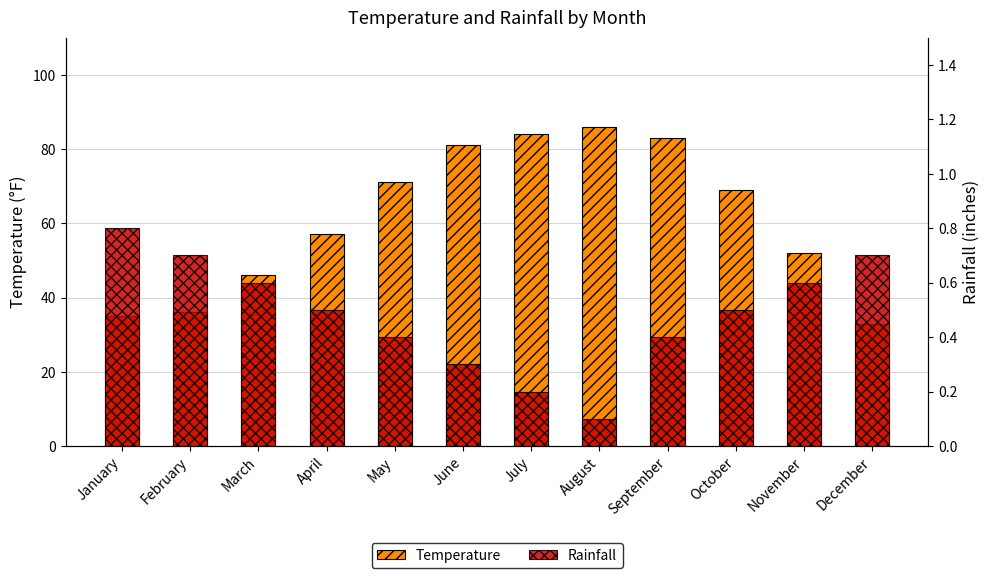

Between April and July, which series saw the biggest shift?

Temperature